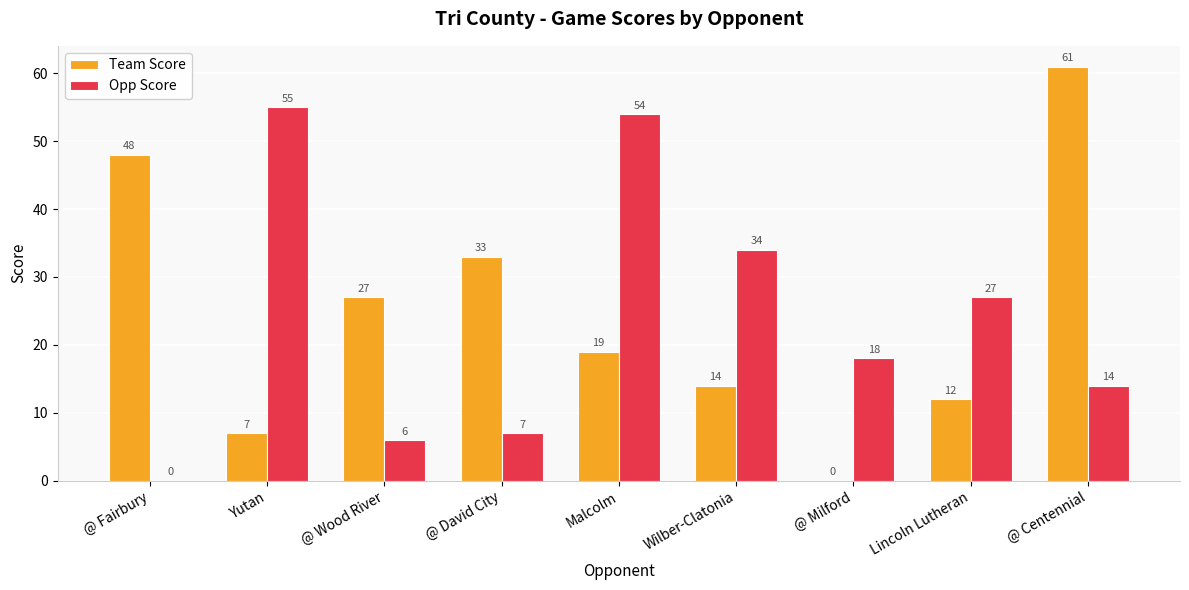

True or false: Team Score has a value of 16 at Lincoln Lutheran.

False